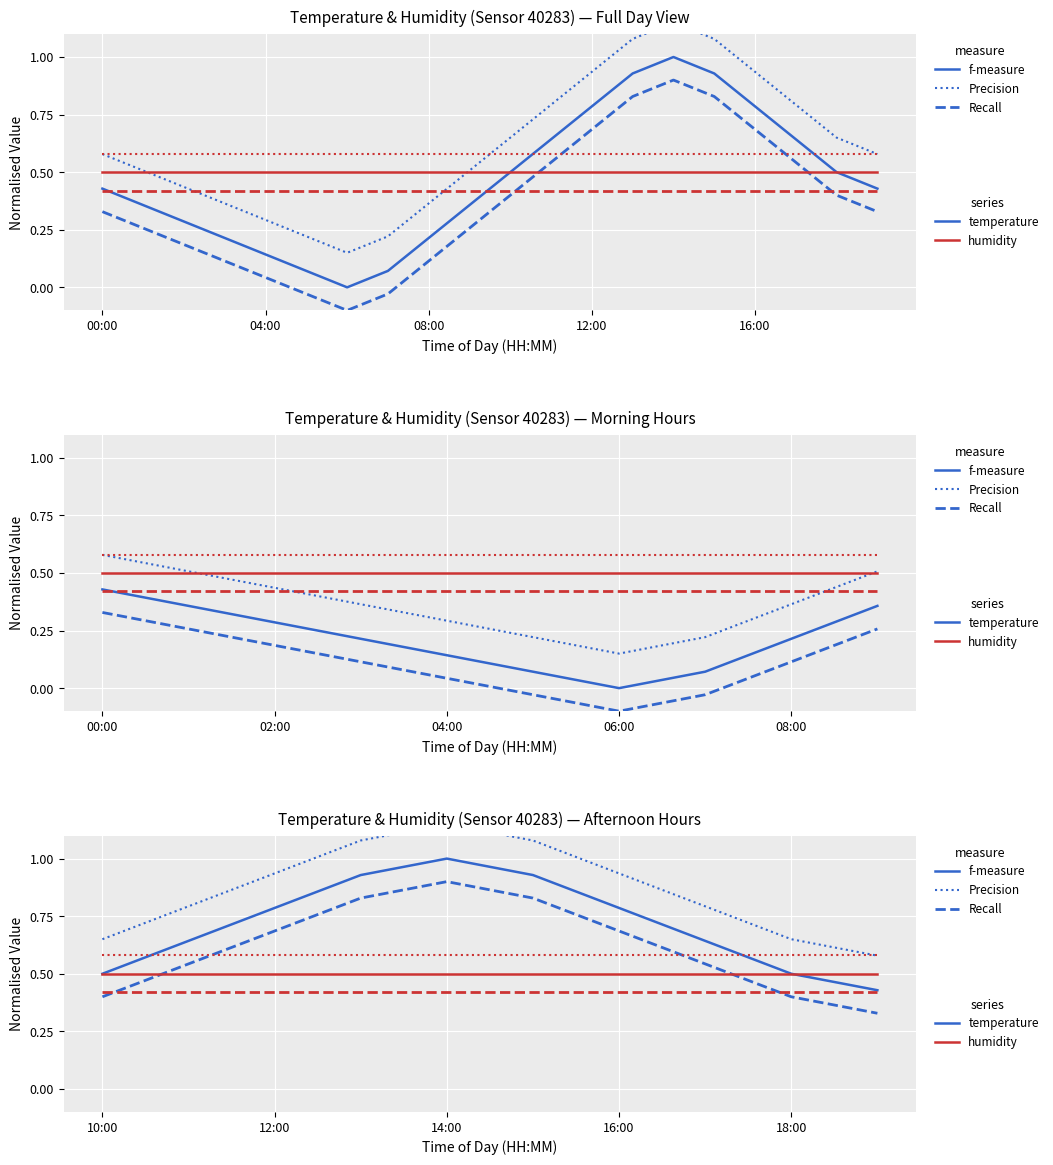

True or false: temperature (f-measure) has more than 1 interior local peaks.

False